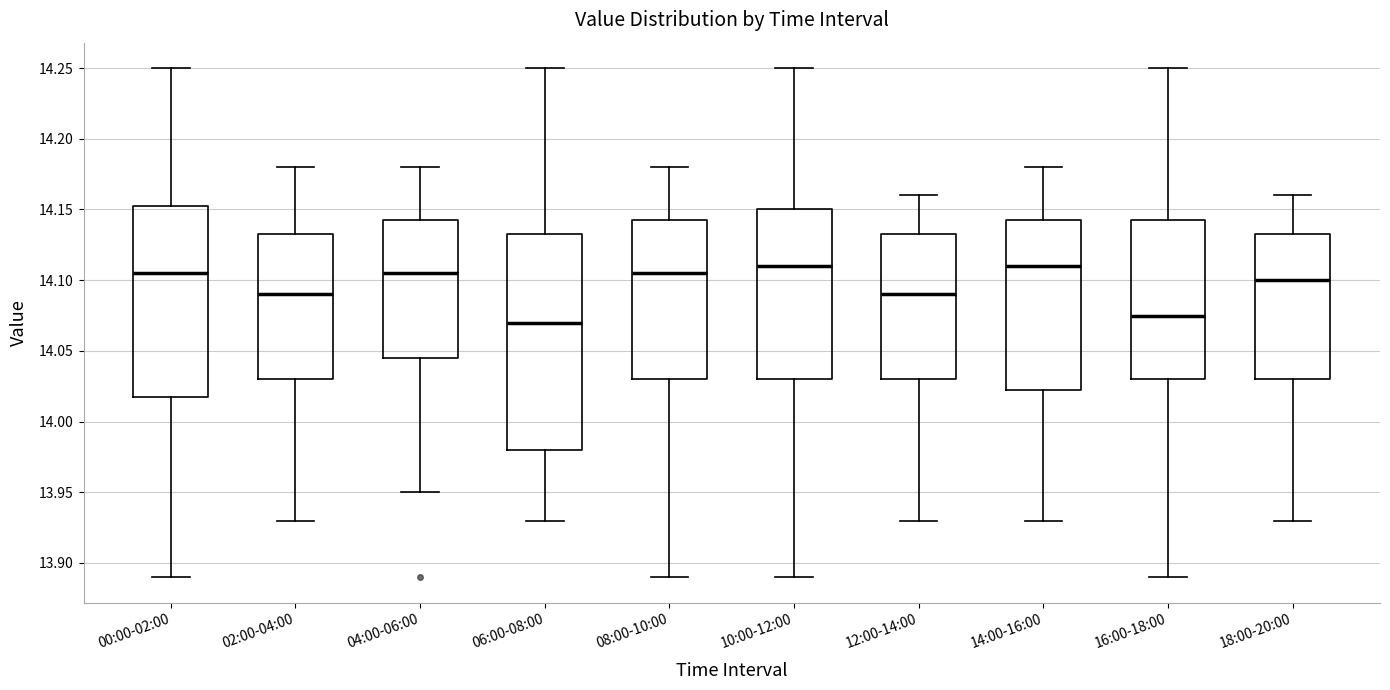

Reading left to right, read every box against the y-axis: the position of its median line, the range the box covers, and the ends of its whiskers. The values are not printed on the chart, so give them approximately, as read against the axis.

00:00-02:00: median 14.105, box 14.020 to 14.155, whiskers 13.890 to 14.250
02:00-04:00: median 14.090, box 14.030 to 14.135, whiskers 13.930 to 14.180
04:00-06:00: median 14.105, box 14.045 to 14.145, whiskers 13.950 to 14.180
06:00-08:00: median 14.070, box 13.980 to 14.135, whiskers 13.930 to 14.250
08:00-10:00: median 14.105, box 14.030 to 14.145, whiskers 13.890 to 14.180
10:00-12:00: median 14.110, box 14.030 to 14.150, whiskers 13.890 to 14.250
12:00-14:00: median 14.090, box 14.030 to 14.135, whiskers 13.930 to 14.160
14:00-16:00: median 14.110, box 14.025 to 14.145, whiskers 13.930 to 14.180
16:00-18:00: median 14.075, box 14.030 to 14.145, whiskers 13.890 to 14.250
18:00-20:00: median 14.100, box 14.030 to 14.135, whiskers 13.930 to 14.160